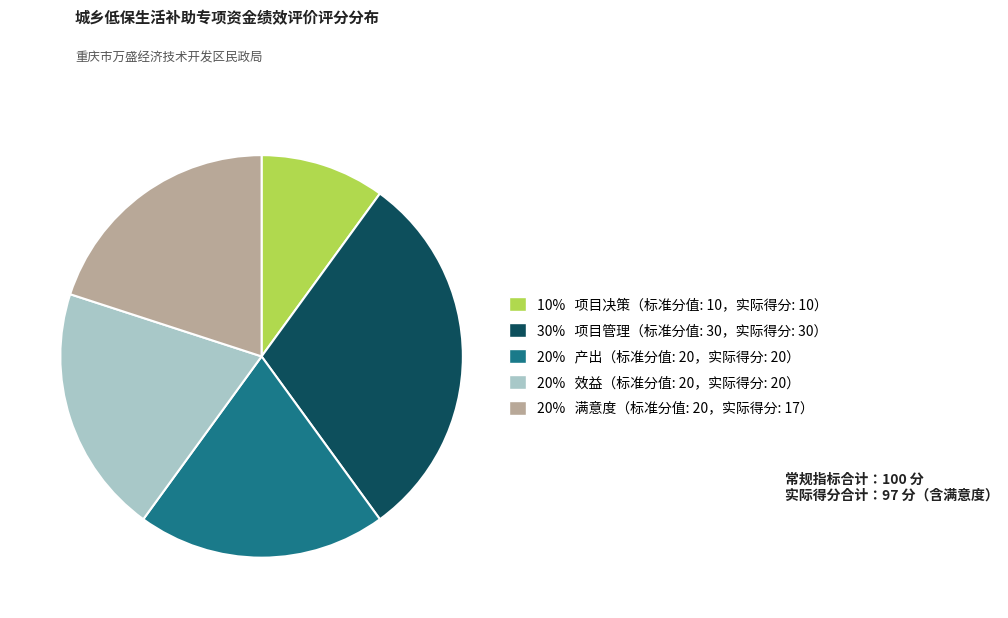

Is there a majority slice in this chart?

No